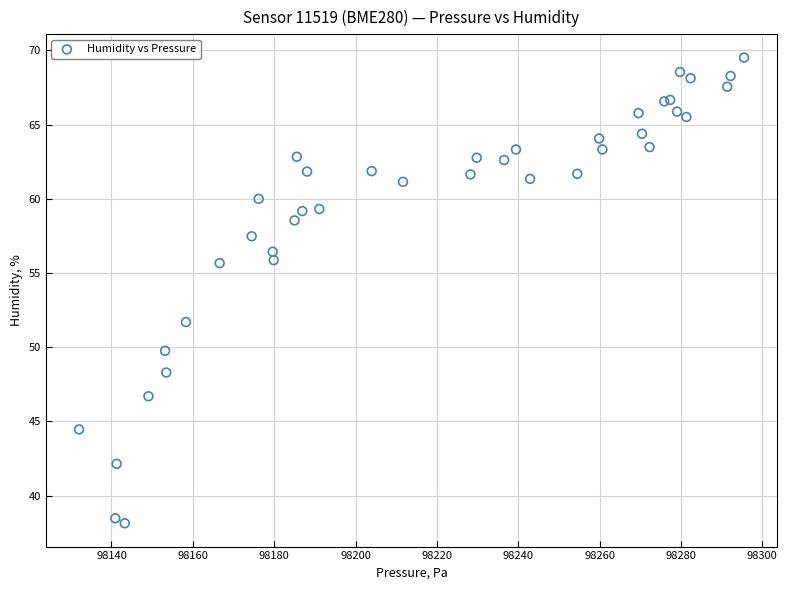

What Y value in the scatter plot is closest to 53?

51.7